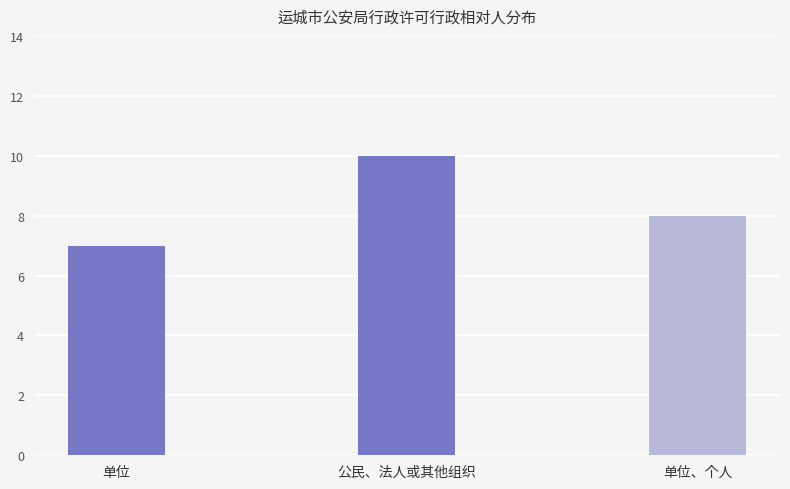

At which label does the data first exceed 8?

公民、法人或其他组织